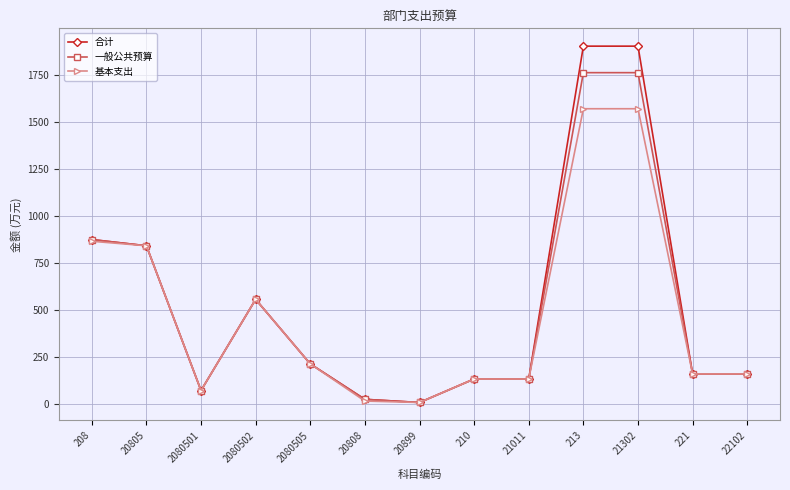

The 合计 series shows 238.7 at 221. True or false?

False